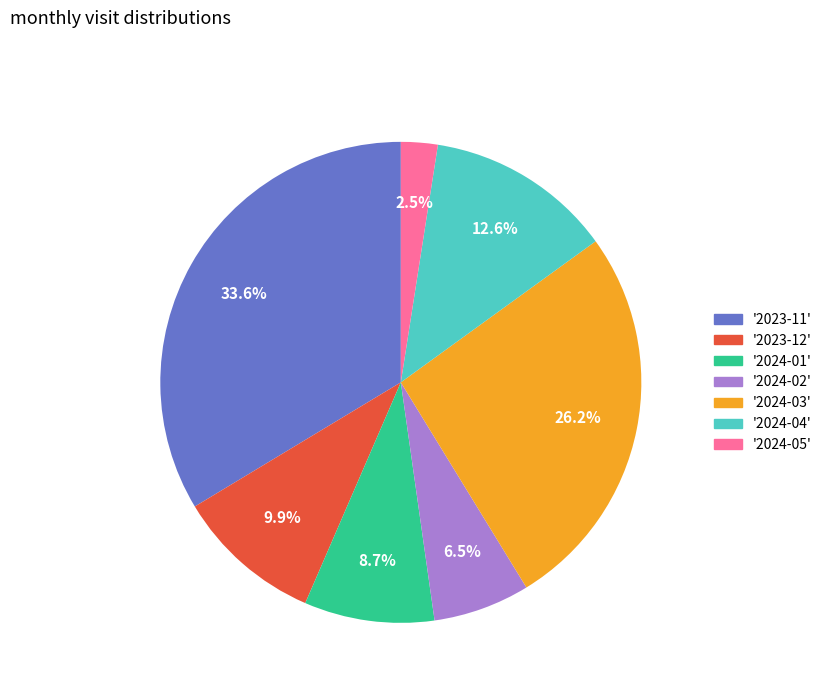

What percentage do '2023-11' and '2024-05' together represent?

36.1%